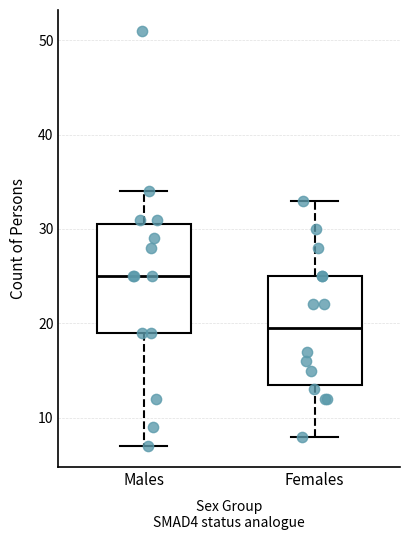

Where is the lower edge of the box for Males on the y-axis? The values are not printed on the chart, so give them approximately, as read against the axis.

19